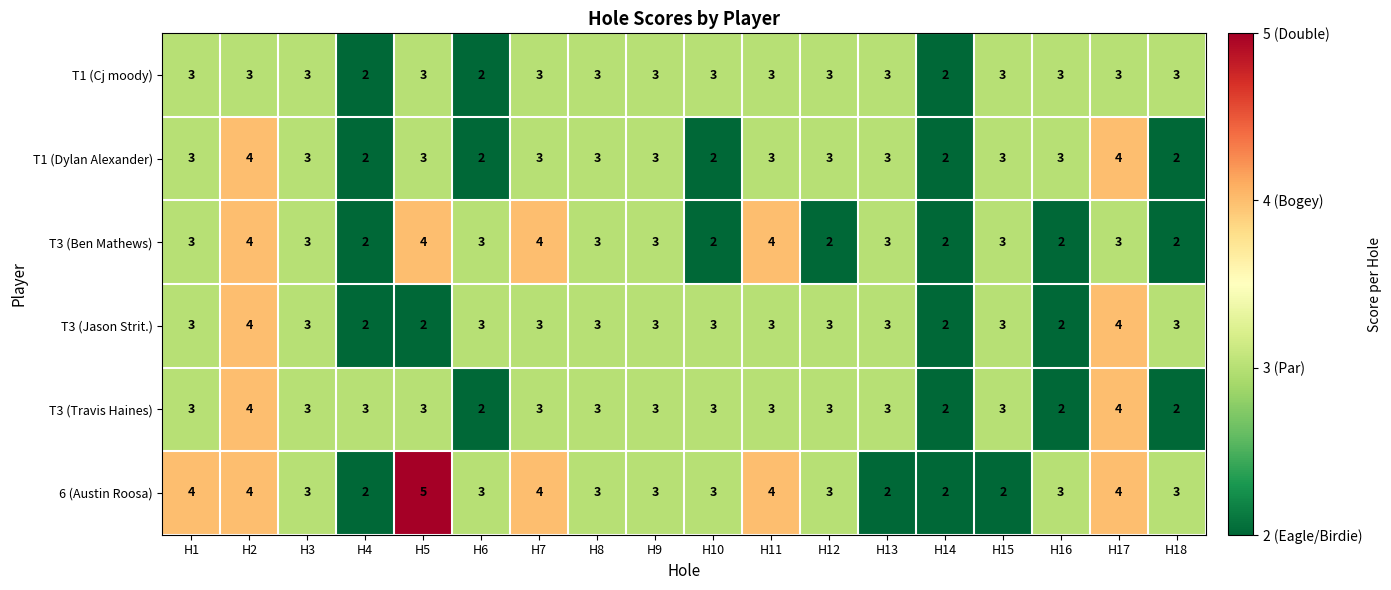

Between H11 and H18, which series saw the biggest shift?

T3 (Ben Mathews)